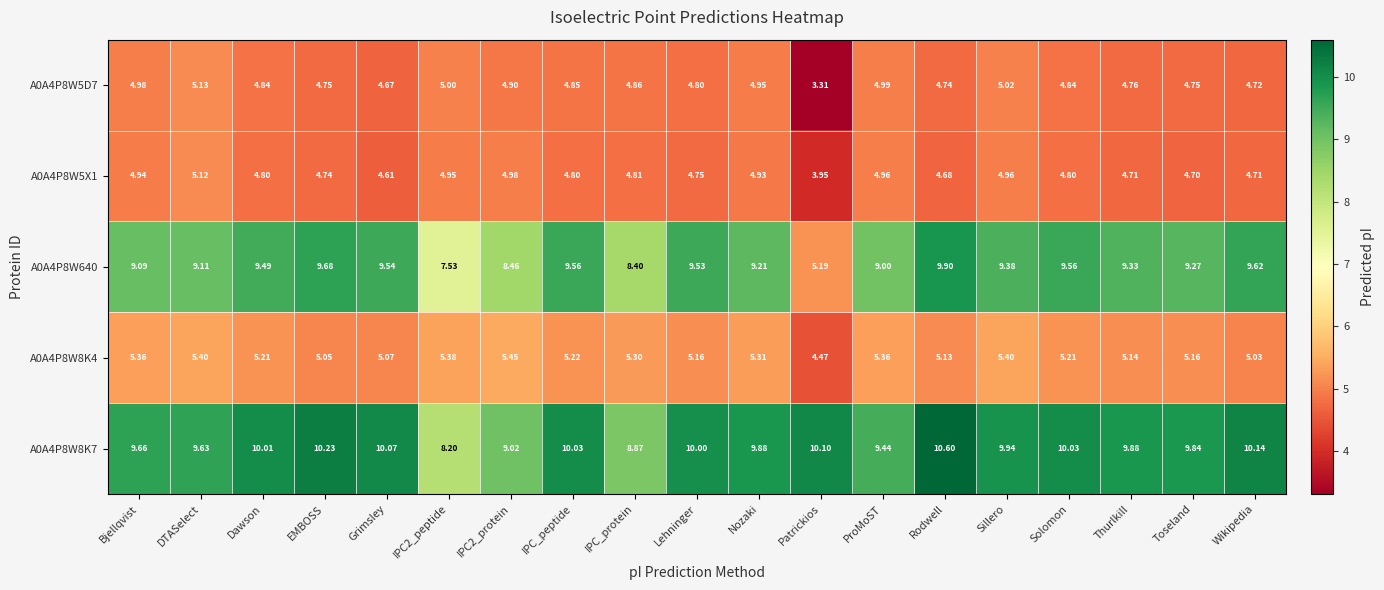

At which category does the chart reach its minimum across all series?

Patrickios